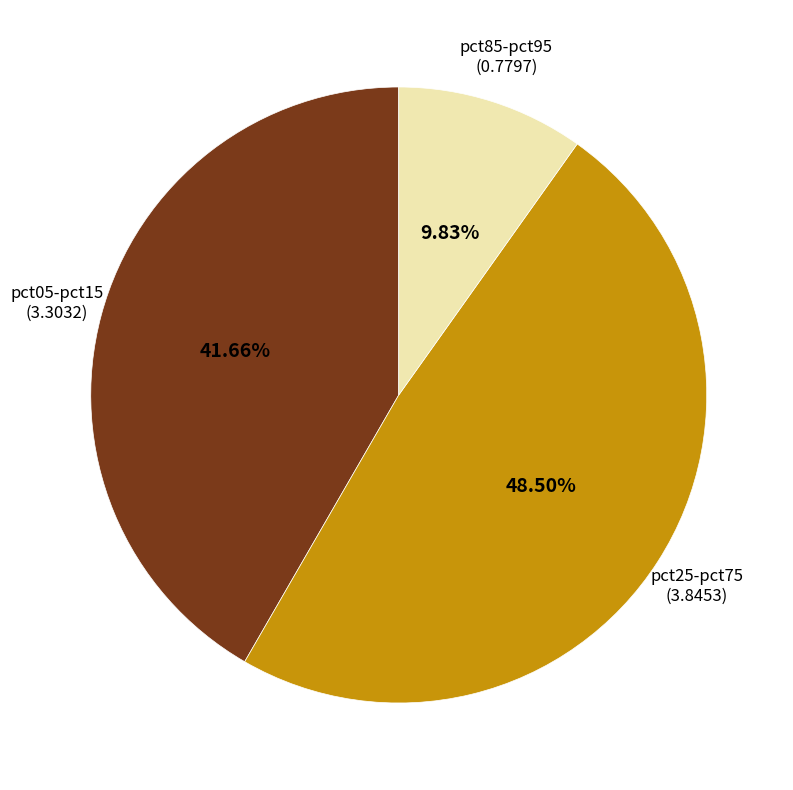

Is there any slice that represents more than half of the pie?

No